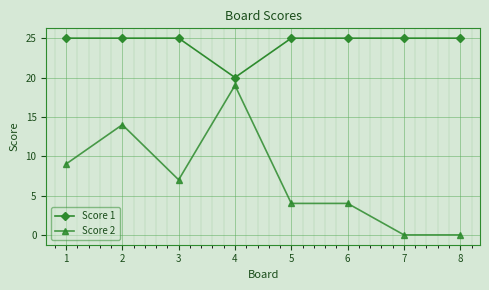

Which series has the largest range (max minus min)?

Score 2